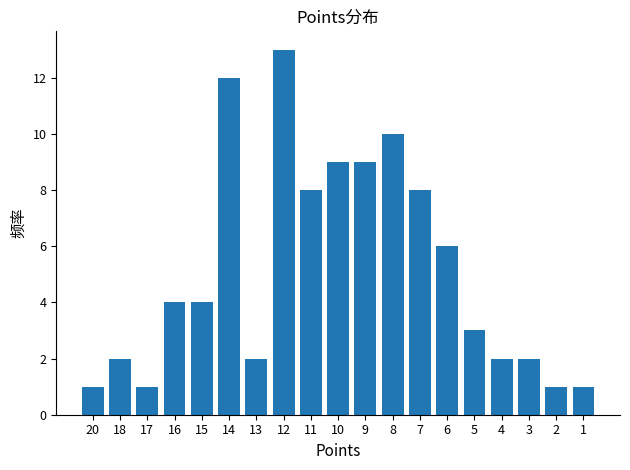

Between 12 and 18, which is larger?

12